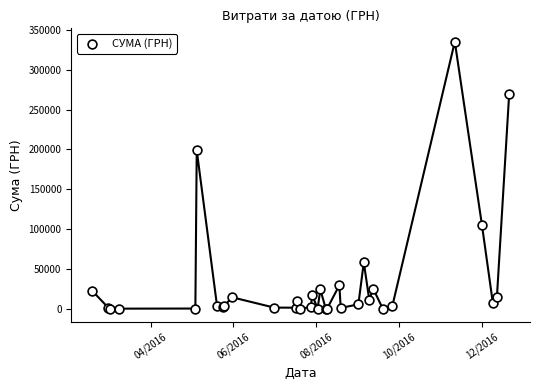

What Y value in the scatter plot is closest to 167656?

199000.0